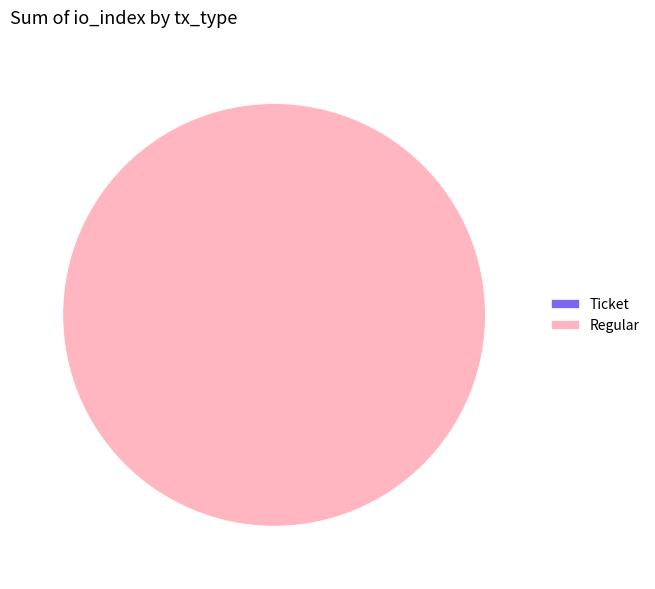

To the nearest percent, what is the combined percentage of Regular and Ticket?

100%